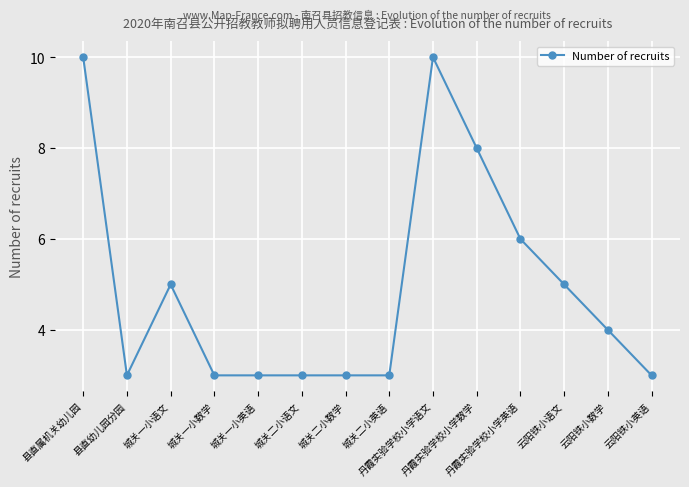

What is the average value?

5